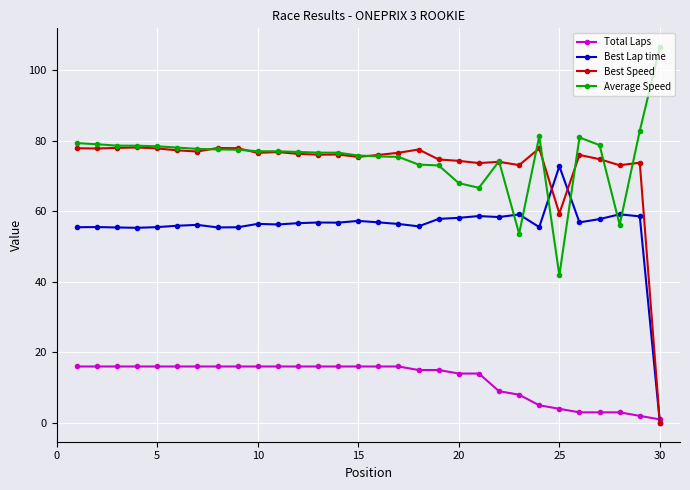

Count the number of categories in the chart.

30